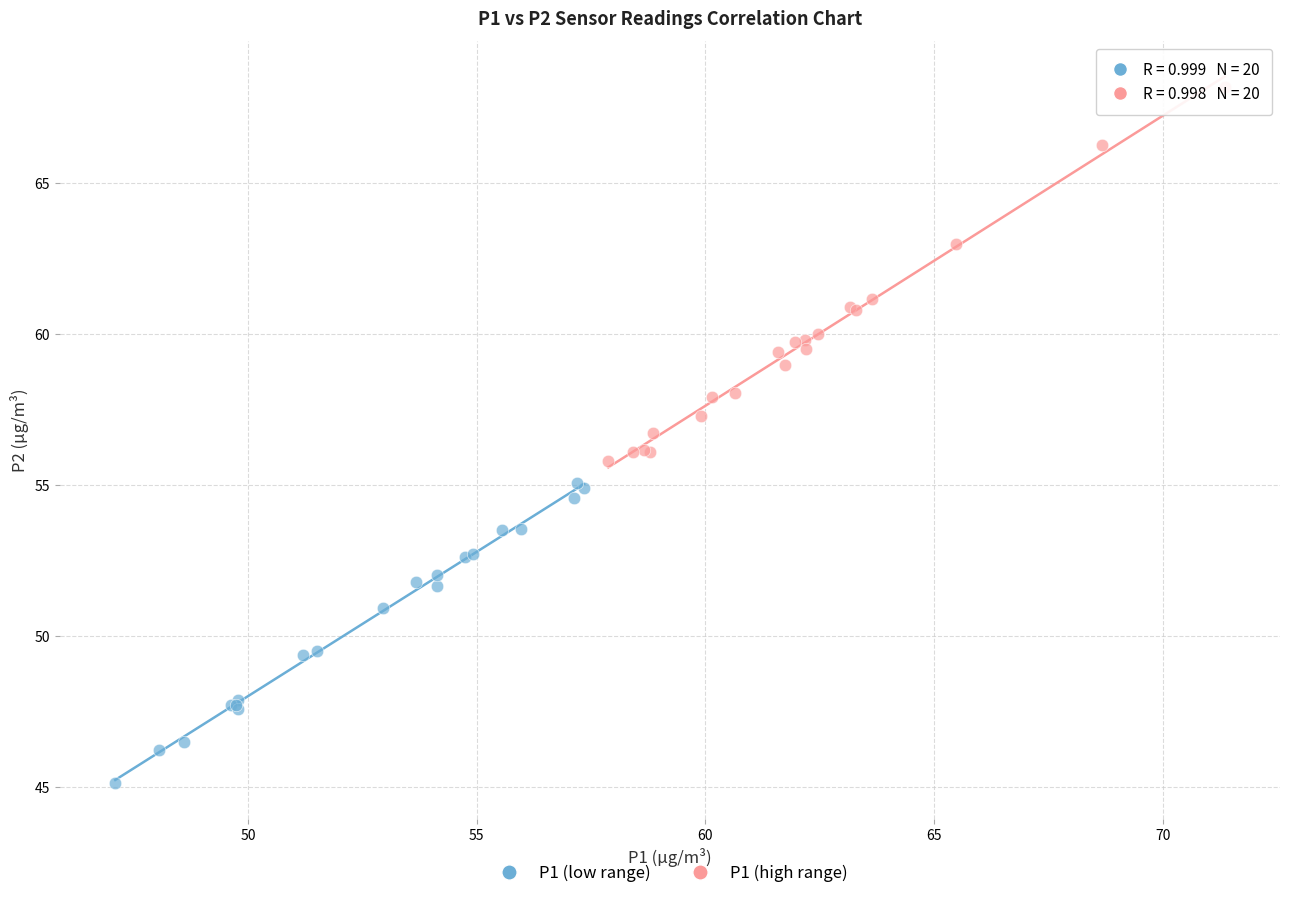

What are all the series names shown in the legend?

P1 (low range), P1 (high range)